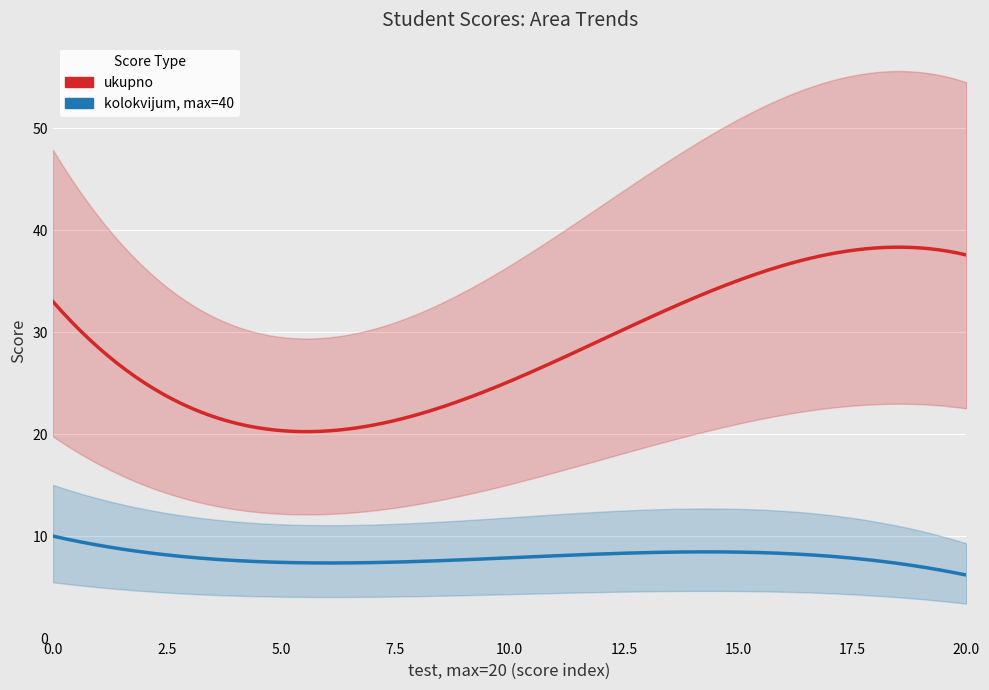

Which series has the largest total across all categories?

ukupno